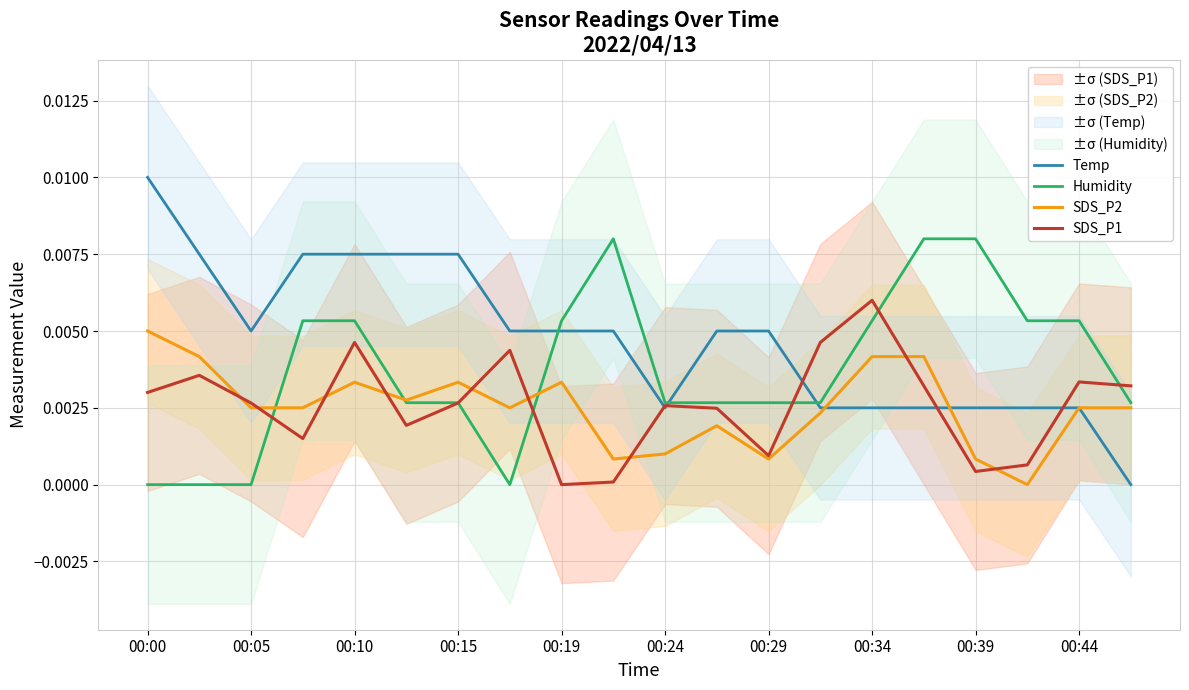

True or false: Temp has a value of 0.0 at 00:15.

False